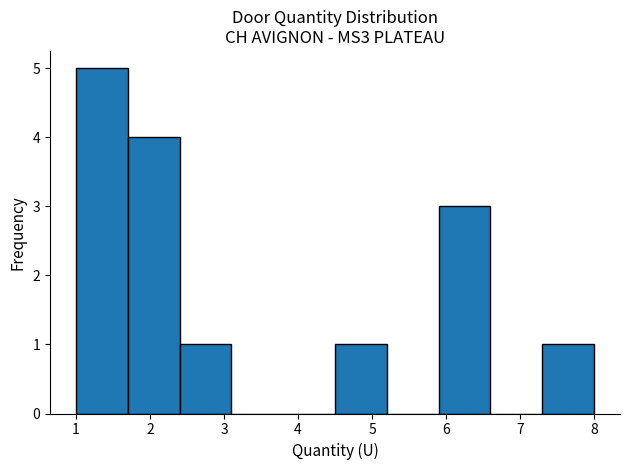

Reading left to right, list every bar in this chart as the range it spans on the x-axis followed by its height. The values are not printed on the chart, so give them approximately, as read against the axis.

1.0 to 1.7: 5
1.7 to 2.4: 4
2.4 to 3.1: 1
3.1 to 3.8: 0
3.8 to 4.5: 0
4.5 to 5.2: 1
5.2 to 5.9: 0
5.9 to 6.6: 3
6.6 to 7.3: 0
7.3 to 8.0: 1